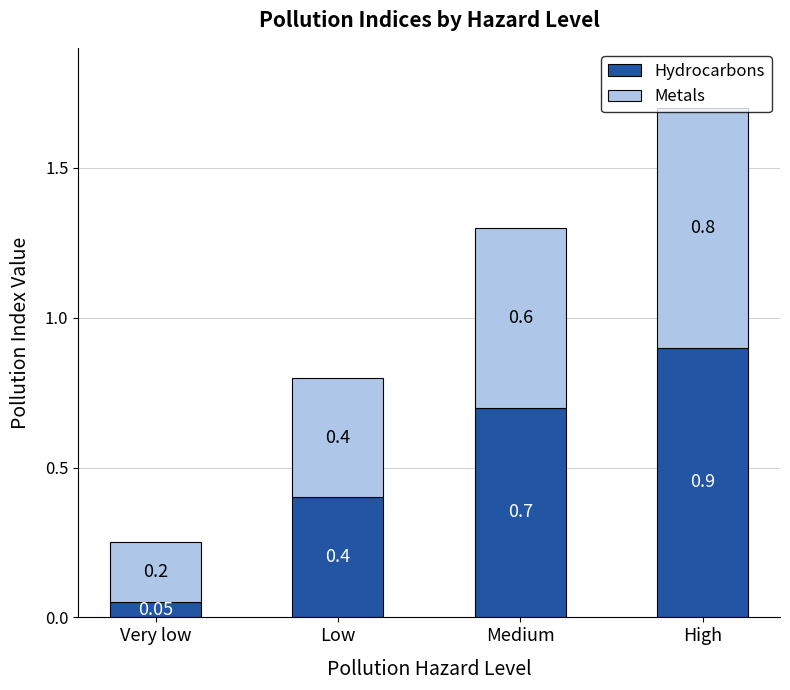

What is the total value across all series at Medium?

1.3